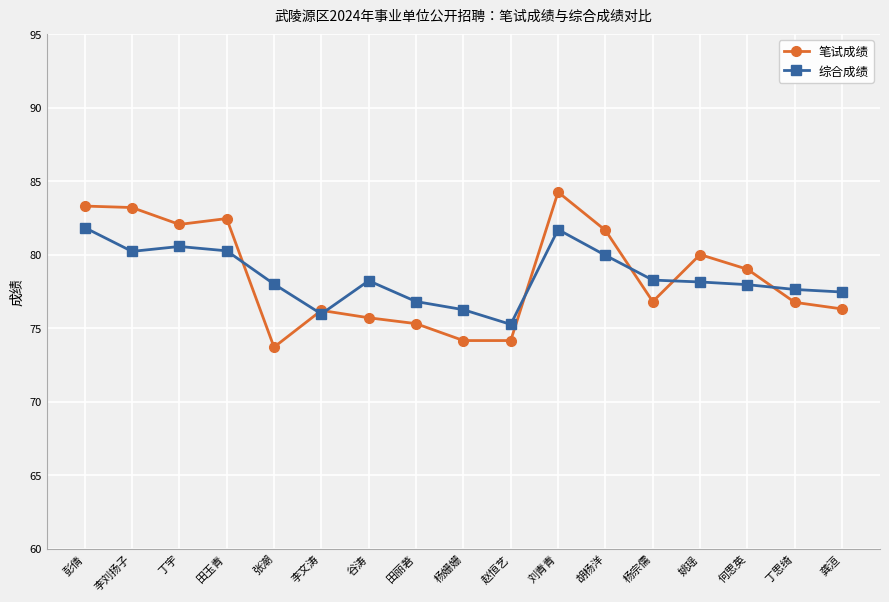

The 笔试成绩 series shows 127.1 at 李刘扬子. True or false?

False